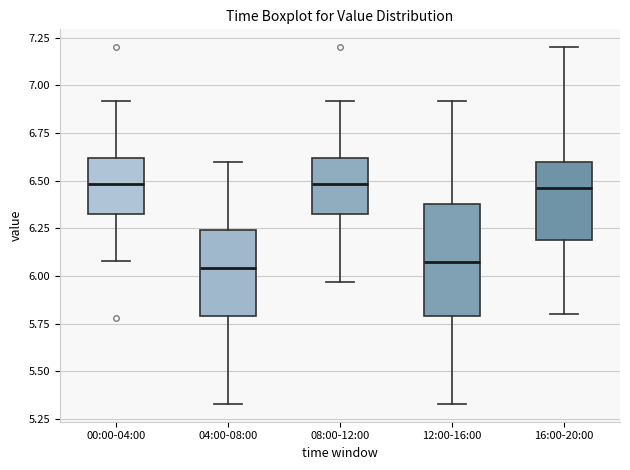

Where does the lower whisker of the box for 04:00-08:00 end on the y-axis? The values are not printed on the chart, so give them approximately, as read against the axis.

5.35